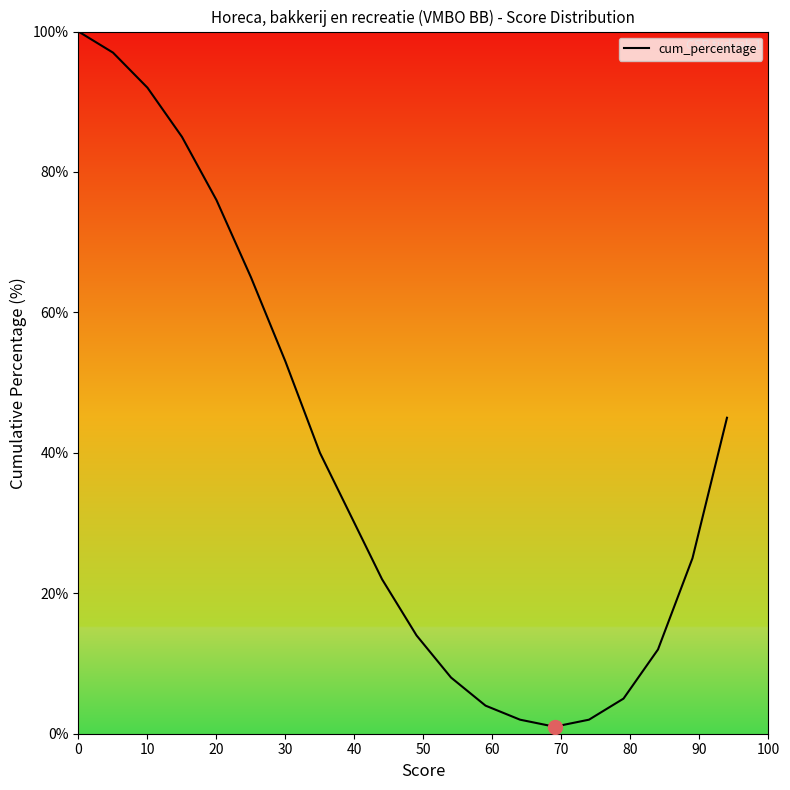

True or false: the data has more than 1 interior local peaks.

False